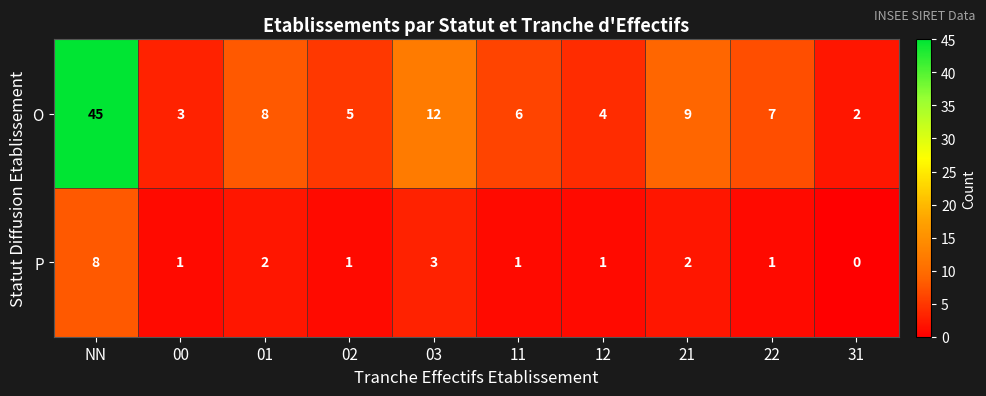

True or false: O has a value of 2 at 22.

False